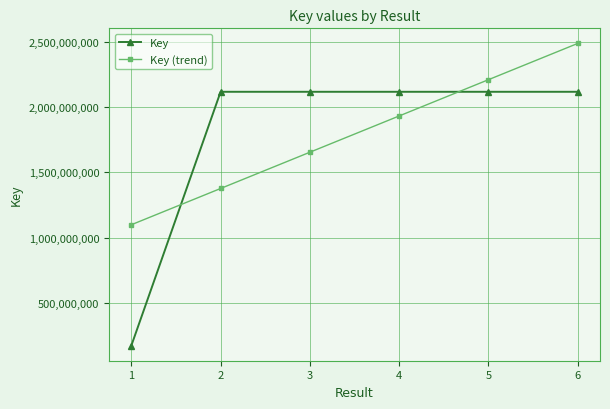

At which label does Key first exceed 2117911663?

2